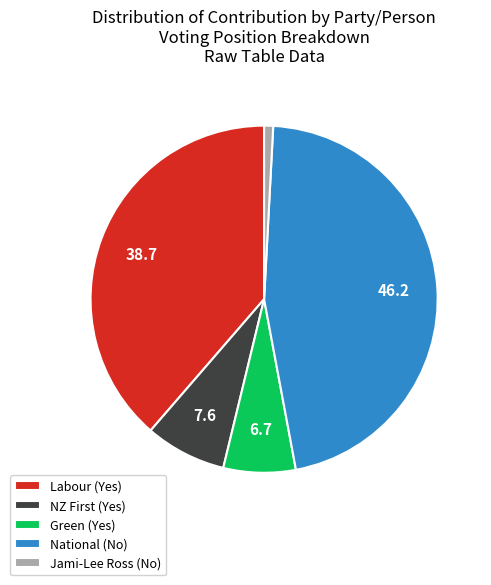

Which slice is the largest?

National (No)